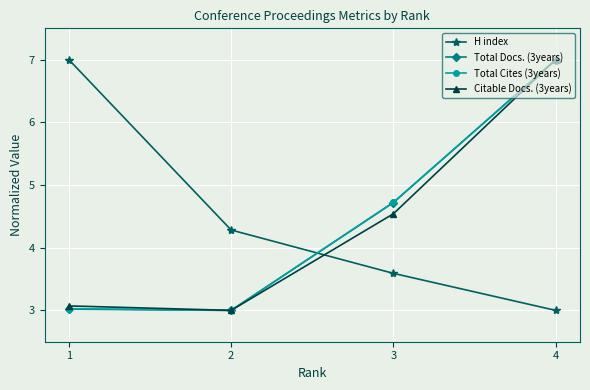

What is the smallest value displayed?

3.0